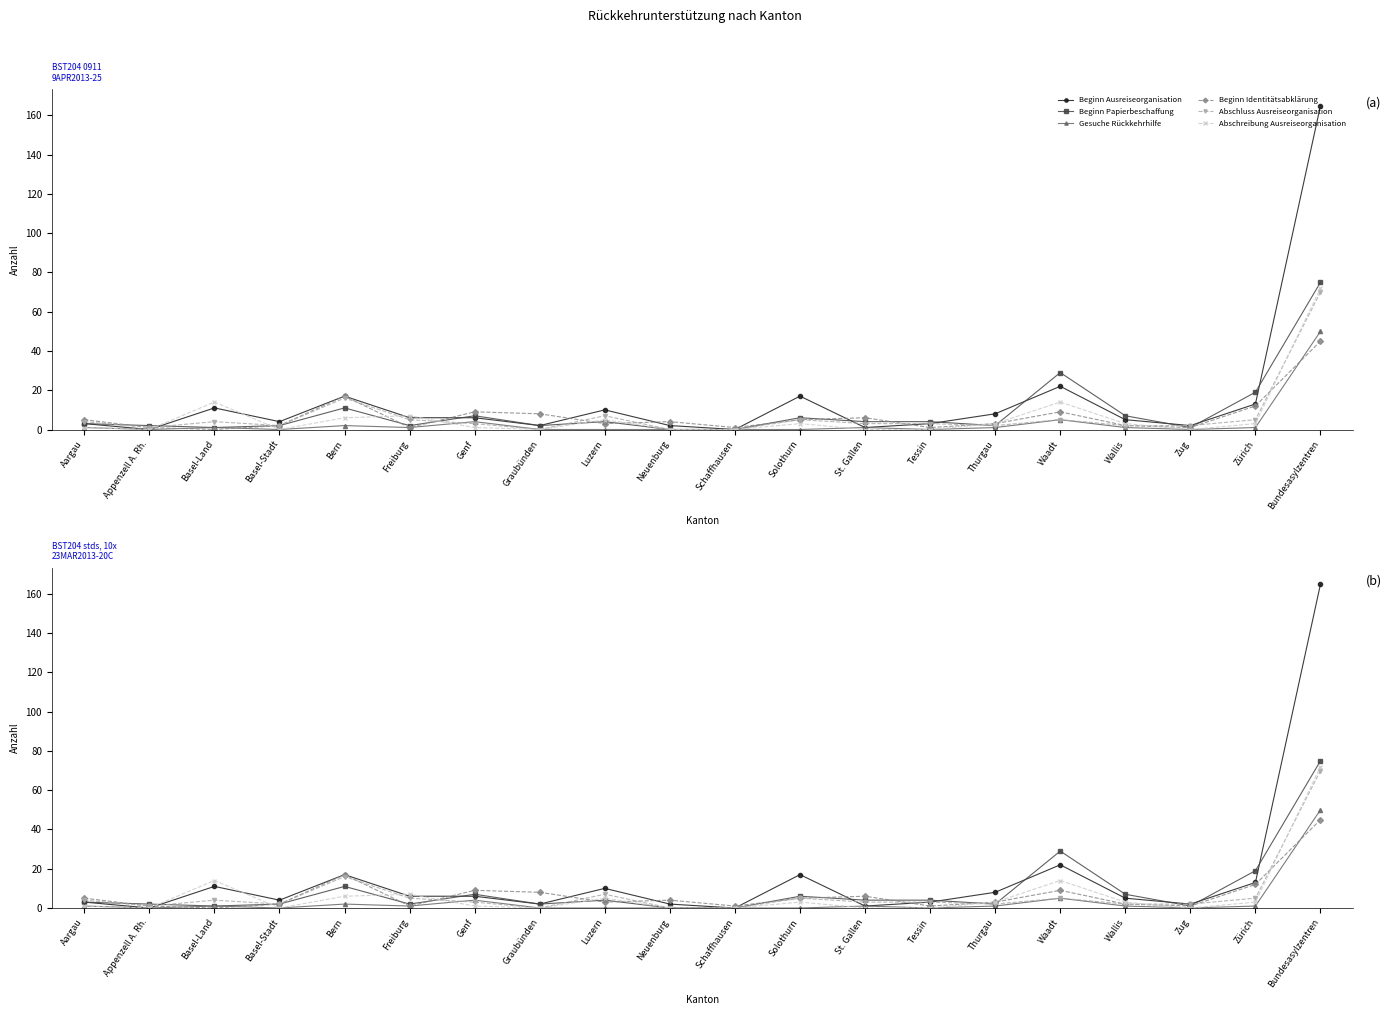

Reading left to right, list all the values displayed in this chart.

Beginn Ausreiseorganisation: Aargau=3	Appenzell A. Rh.=0	Basel-Land=11	Basel-Stadt=4	Bern=17	Freiburg=6	Genf=6	Graubünden=2	Luzern=10	Neuenburg=2	Schaffhausen=0	Solothurn=17	St. Gallen=1	Tessin=3	Thurgau=8	Waadt=22	Wallis=5	Zug=2	Zürich=13	Bundesasylzentren=165
Beginn Papierbeschaffung: Aargau=3	Appenzell A. Rh.=2	Basel-Land=1	Basel-Stadt=2	Bern=11	Freiburg=2	Genf=7	Graubünden=2	Luzern=4	Neuenburg=0	Schaffhausen=0	Solothurn=6	St. Gallen=4	Tessin=4	Thurgau=2	Waadt=29	Wallis=7	Zug=1	Zürich=19	Bundesasylzentren=75
Gesuche Rückkehrhilfe: Aargau=1	Appenzell A. Rh.=0	Basel-Land=1	Basel-Stadt=0	Bern=2	Freiburg=1	Genf=4	Graubünden=0	Luzern=0	Neuenburg=0	Schaffhausen=0	Solothurn=0	St. Gallen=1	Tessin=0	Thurgau=1	Waadt=5	Wallis=1	Zug=0	Zürich=1	Bundesasylzentren=50
Beginn Identitätsabklärung: Aargau=5	Appenzell A. Rh.=1	Basel-Land=0	Basel-Stadt=2	Bern=17	Freiburg=1	Genf=9	Graubünden=8	Luzern=3	Neuenburg=4	Schaffhausen=1	Solothurn=5	St. Gallen=6	Tessin=1	Thurgau=3	Waadt=9	Wallis=2	Zug=1	Zürich=12	Bundesasylzentren=45
Abschluss Ausreiseorganisation: Aargau=4	Appenzell A. Rh.=1	Basel-Land=4	Basel-Stadt=2	Bern=16	Freiburg=5	Genf=3	Graubünden=0	Luzern=7	Neuenburg=0	Schaffhausen=0	Solothurn=5	St. Gallen=3	Tessin=3	Thurgau=2	Waadt=5	Wallis=2	Zug=2	Zürich=5	Bundesasylzentren=70
Abschreibung Ausreiseorganisation: Aargau=1	Appenzell A. Rh.=0	Basel-Land=14	Basel-Stadt=0	Bern=6	Freiburg=7	Genf=1	Graubünden=0	Luzern=5	Neuenburg=0	Schaffhausen=0	Solothurn=3	St. Gallen=0	Tessin=0	Thurgau=3	Waadt=14	Wallis=3	Zug=0	Zürich=3	Bundesasylzentren=72